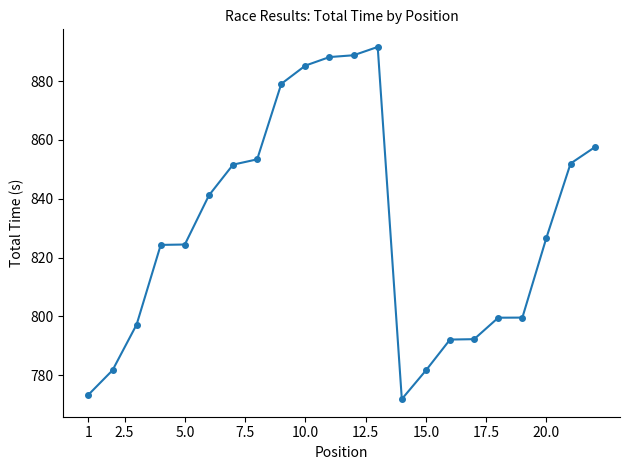

What is the value of the 5th point from the left?

824.5